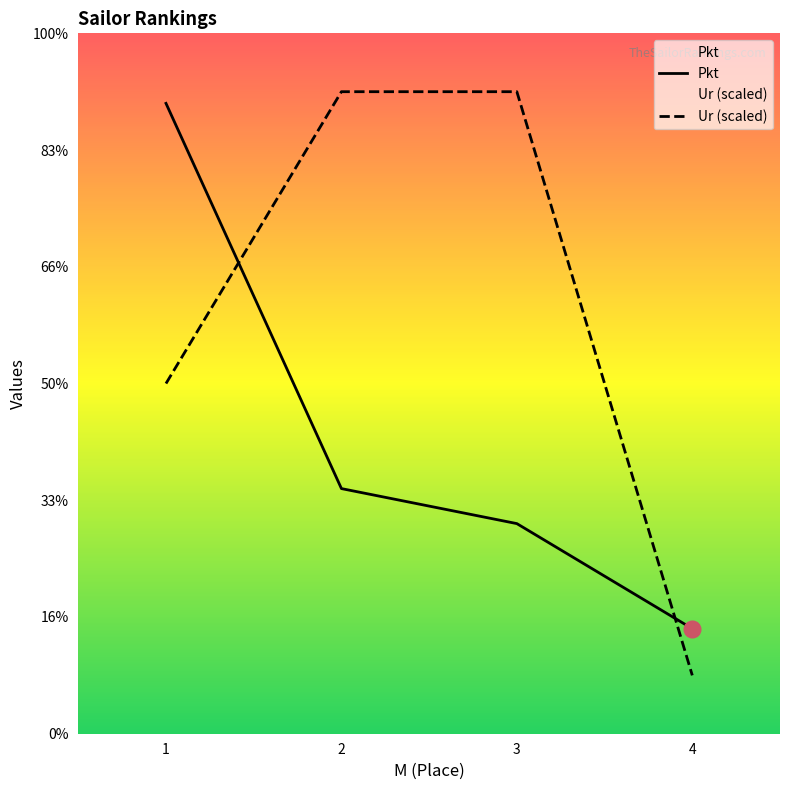

The value of Ur at 2 is 86.8. True or false?

False